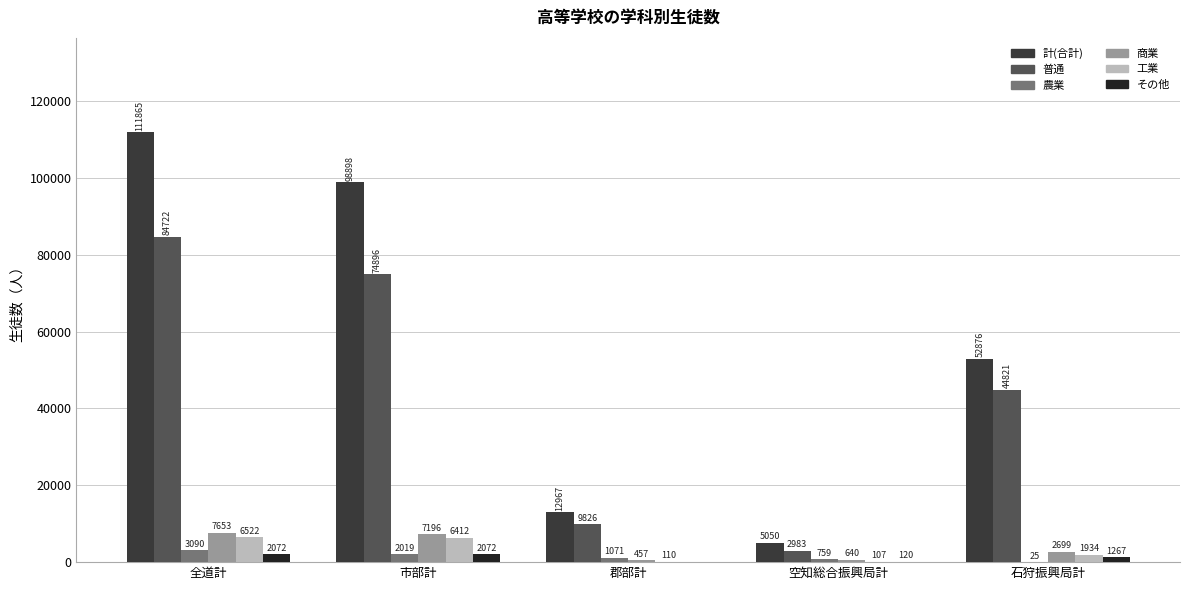

Are the bars horizontal?

No